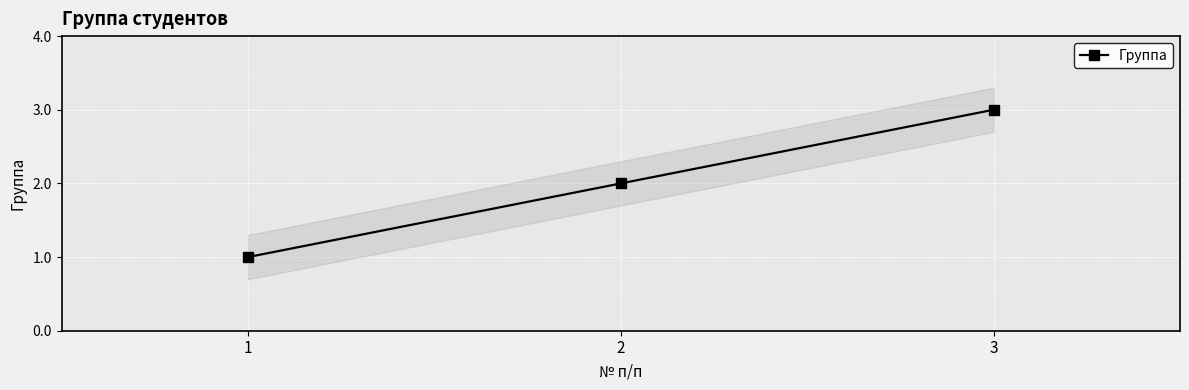

Rank the categories by value from lowest to highest.

1, 2, 3